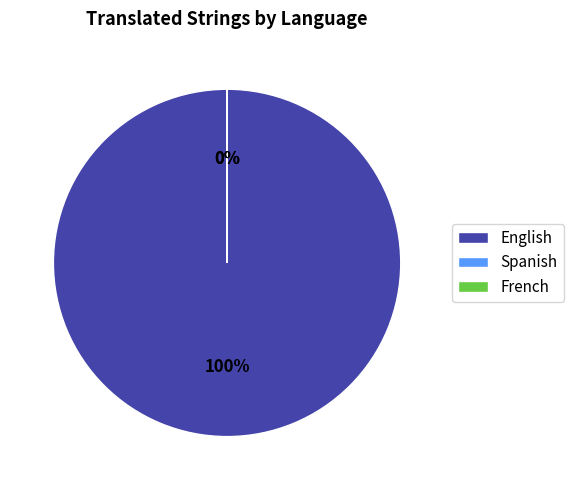

What is the change in value from English to French?

-15